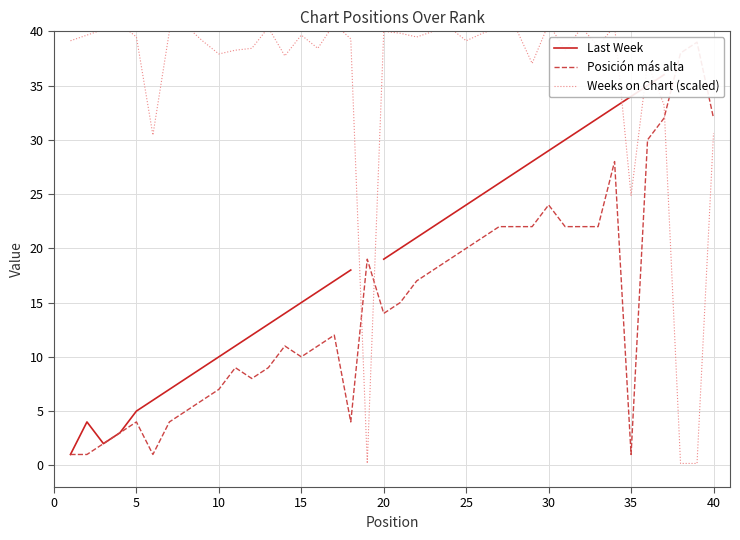

How many interior local valleys does the Weeks on Chart (scaled) series have?

11